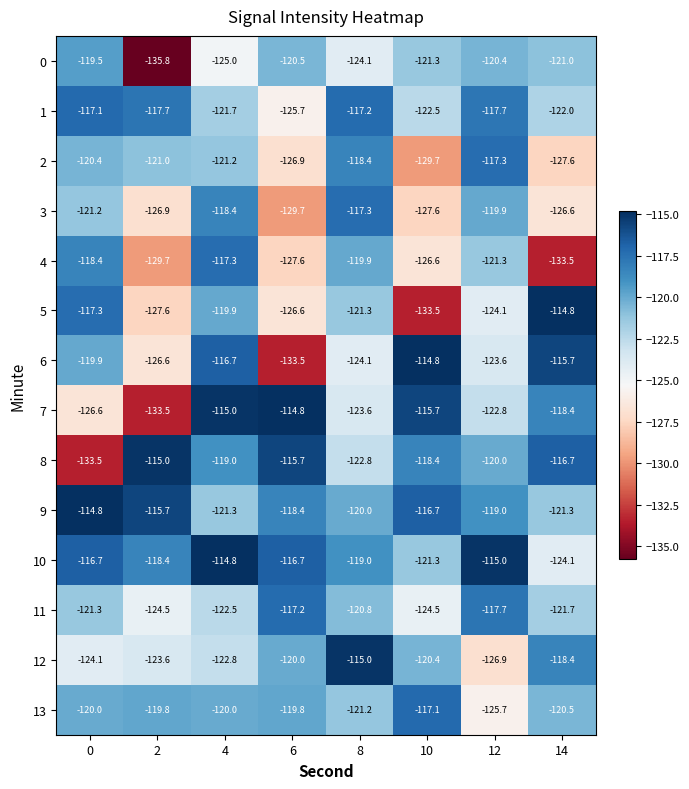

Which series has the largest total across all categories?

10